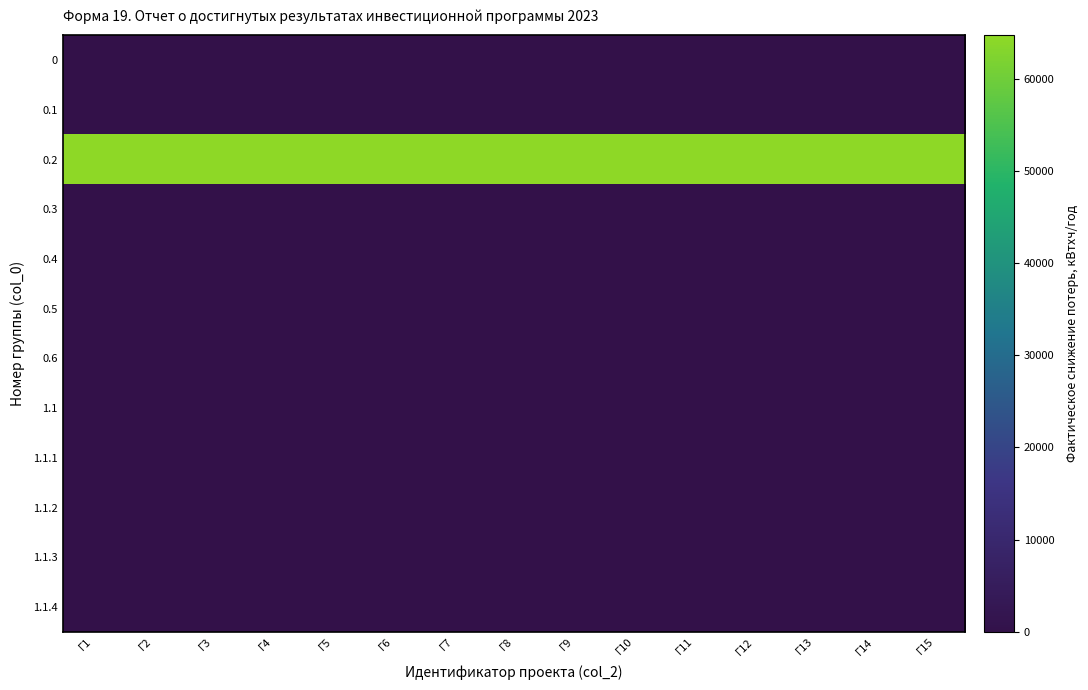

Reading left to right, what are all the values shown in this chart?

0: Г1=0	Г2=0	Г3=0	Г4=0	Г5=0	Г6=0	Г7=0	Г8=0	Г9=0	Г10=0	Г11=0	Г12=0	Г13=0	Г14=0	Г15=0
0.1: Г1=0	Г2=0	Г3=0	Г4=0	Г5=0	Г6=0	Г7=0	Г8=0	Г9=0	Г10=0	Г11=0	Г12=0	Г13=0	Г14=0	Г15=0
0.2: Г1=64700	Г2=64700	Г3=64700	Г4=64700	Г5=64700	Г6=64700	Г7=64700	Г8=64700	Г9=64700	Г10=64700	Г11=64700	Г12=64700	Г13=64700	Г14=64700	Г15=64700
0.3: Г1=0	Г2=0	Г3=0	Г4=0	Г5=0	Г6=0	Г7=0	Г8=0	Г9=0	Г10=0	Г11=0	Г12=0	Г13=0	Г14=0	Г15=0
0.4: Г1=0	Г2=0	Г3=0	Г4=0	Г5=0	Г6=0	Г7=0	Г8=0	Г9=0	Г10=0	Г11=0	Г12=0	Г13=0	Г14=0	Г15=0
0.5: Г1=0	Г2=0	Г3=0	Г4=0	Г5=0	Г6=0	Г7=0	Г8=0	Г9=0	Г10=0	Г11=0	Г12=0	Г13=0	Г14=0	Г15=0
0.6: Г1=0	Г2=0	Г3=0	Г4=0	Г5=0	Г6=0	Г7=0	Г8=0	Г9=0	Г10=0	Г11=0	Г12=0	Г13=0	Г14=0	Г15=0
1.1: Г1=0	Г2=0	Г3=0	Г4=0	Г5=0	Г6=0	Г7=0	Г8=0	Г9=0	Г10=0	Г11=0	Г12=0	Г13=0	Г14=0	Г15=0
1.1.1: Г1=0	Г2=0	Г3=0	Г4=0	Г5=0	Г6=0	Г7=0	Г8=0	Г9=0	Г10=0	Г11=0	Г12=0	Г13=0	Г14=0	Г15=0
1.1.2: Г1=0	Г2=0	Г3=0	Г4=0	Г5=0	Г6=0	Г7=0	Г8=0	Г9=0	Г10=0	Г11=0	Г12=0	Г13=0	Г14=0	Г15=0
1.1.3: Г1=0	Г2=0	Г3=0	Г4=0	Г5=0	Г6=0	Г7=0	Г8=0	Г9=0	Г10=0	Г11=0	Г12=0	Г13=0	Г14=0	Г15=0
1.1.4: Г1=0	Г2=0	Г3=0	Г4=0	Г5=0	Г6=0	Г7=0	Г8=0	Г9=0	Г10=0	Г11=0	Г12=0	Г13=0	Г14=0	Г15=0